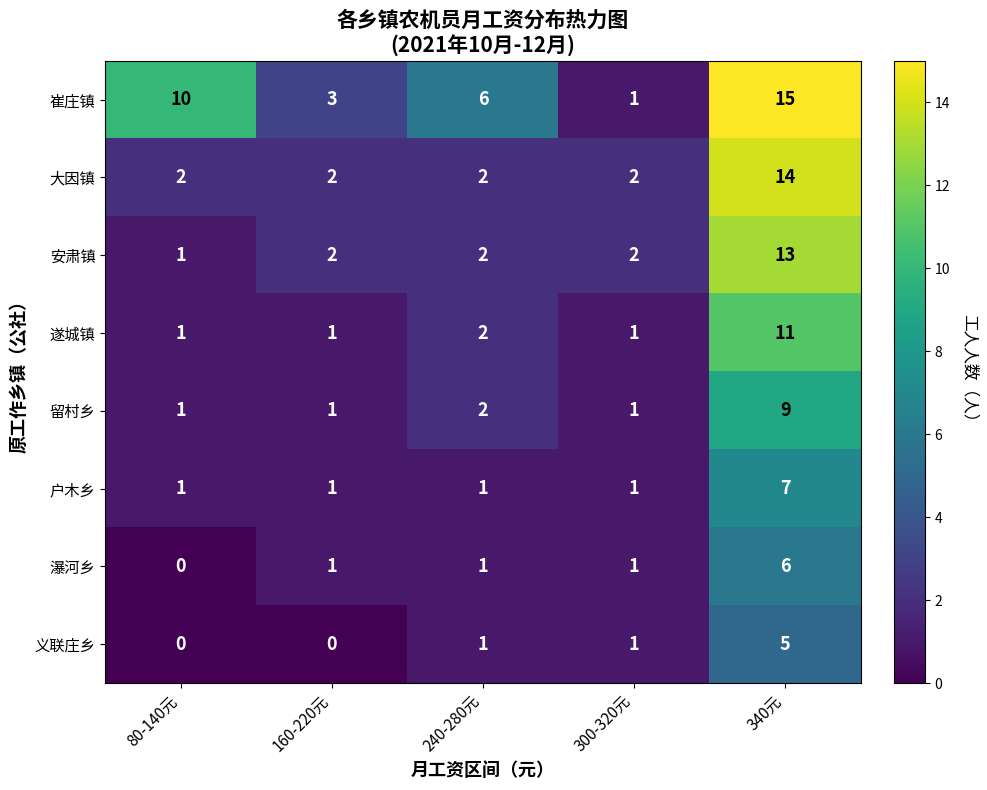

How many 崔庄镇 values are between 3 and 10?

3